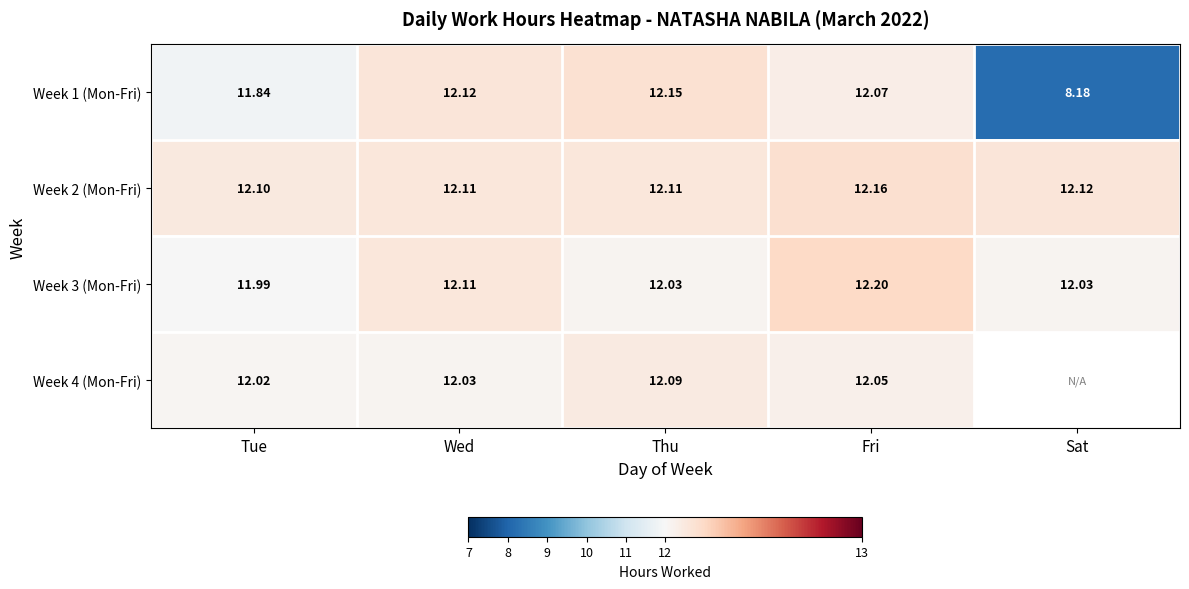

At which label does Week 1 (Mon-Fri) reach its minimum?

Sat